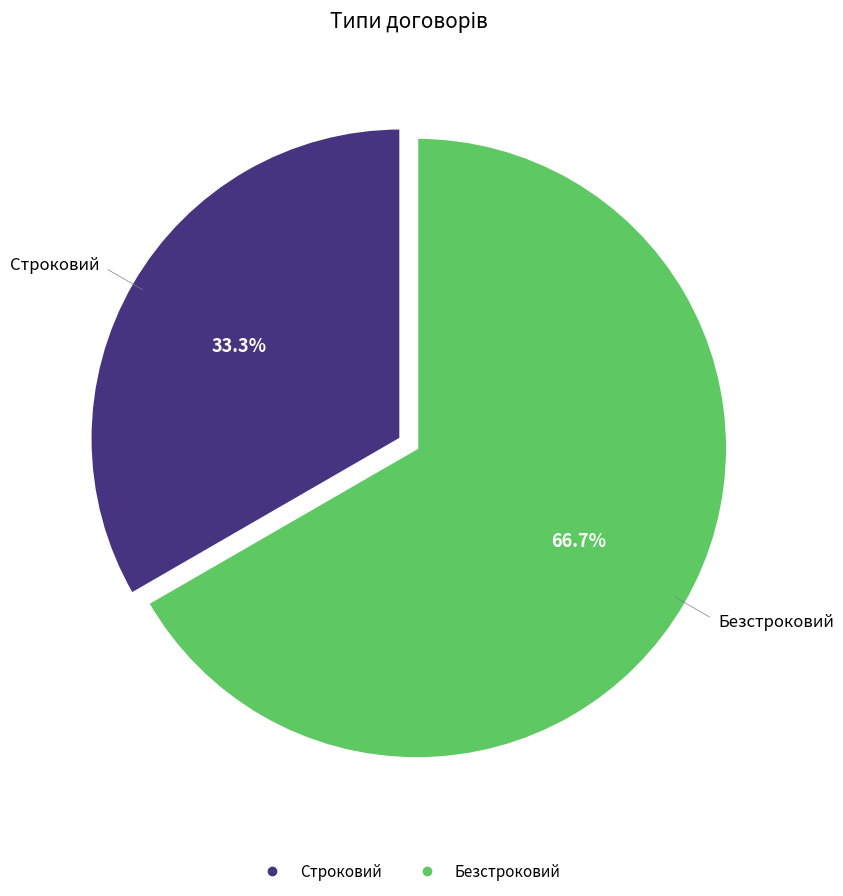

Which has a higher value, Строковий or Безстроковий?

Безстроковий